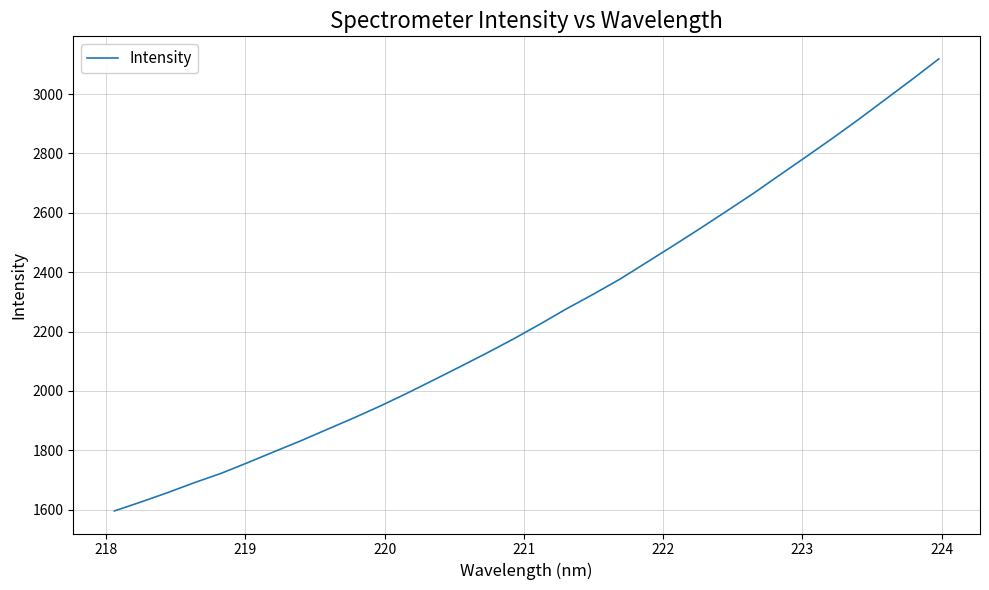

True or false: the data has more than 2 interior local peaks.

False